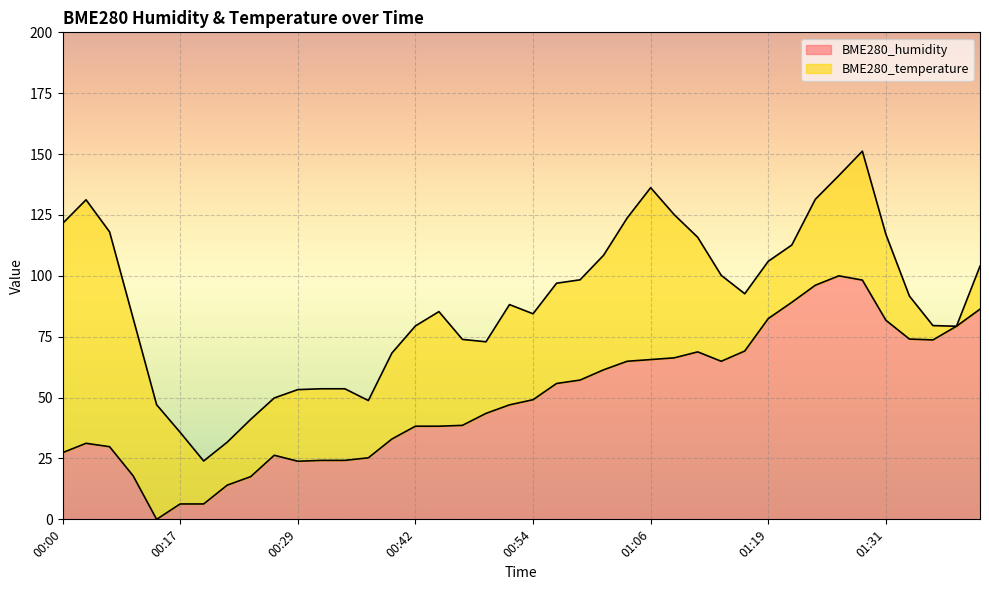

True or false: the data shows 82.5 at 01:19.

True